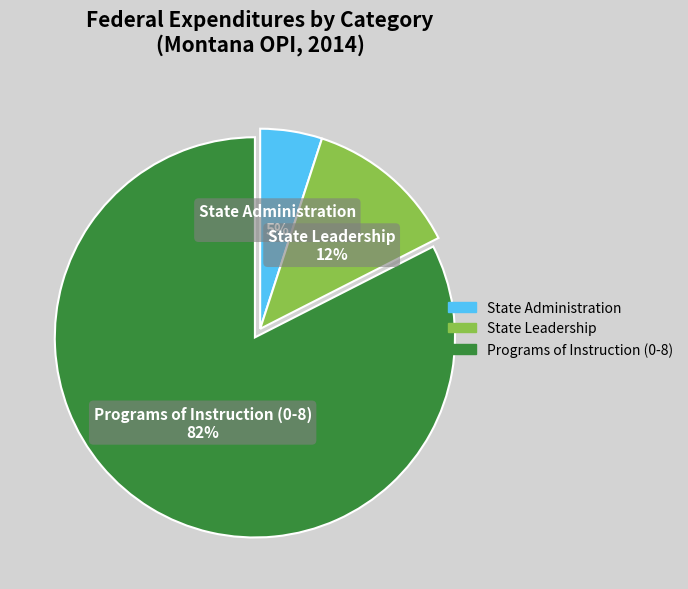

What is the largest slice in the pie chart?

Programs of Instruction (0-8)